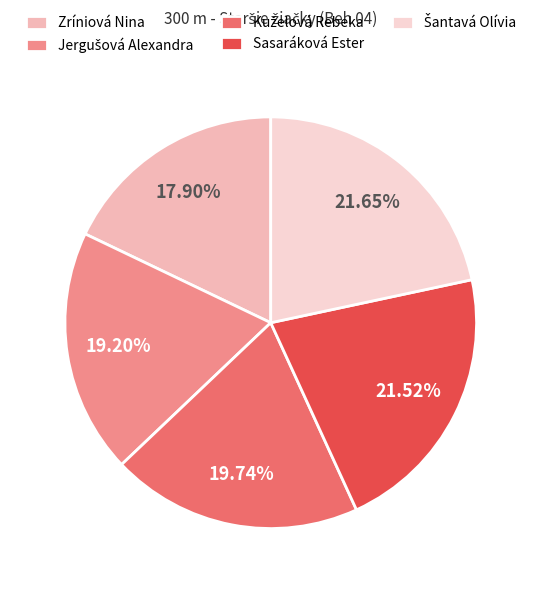

Is there a majority slice in this chart?

No